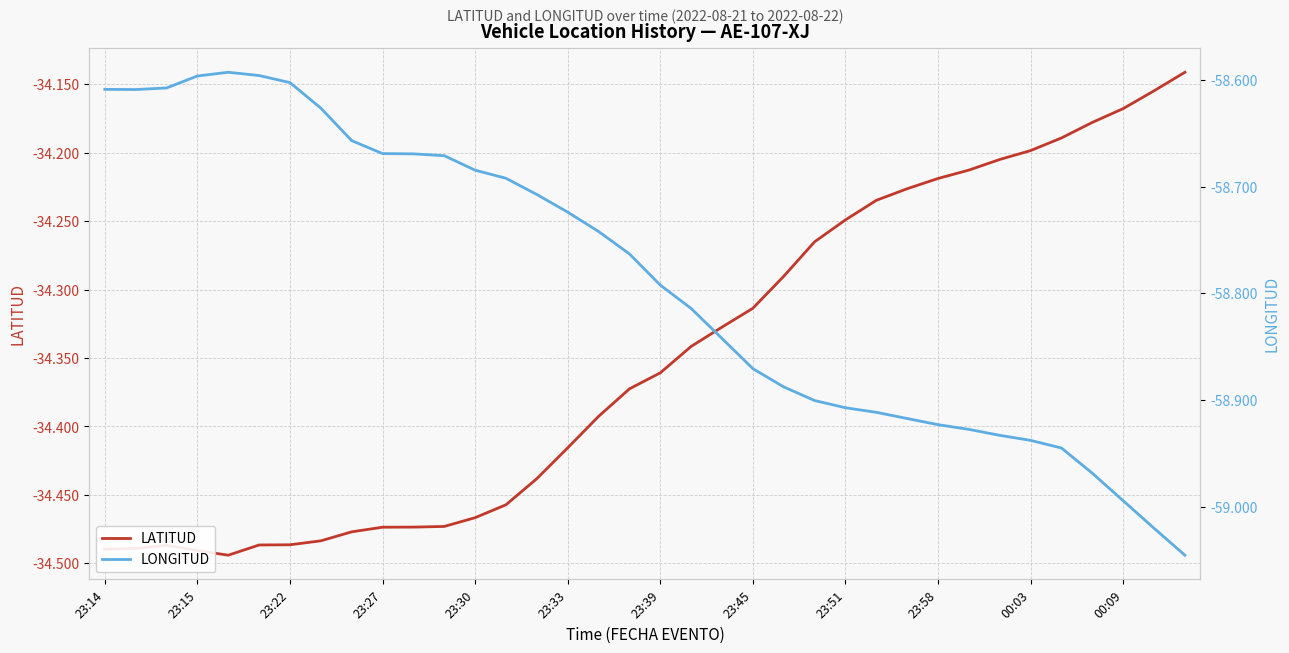

True or false: LATITUD and LONGITUD intersect in this chart.

False